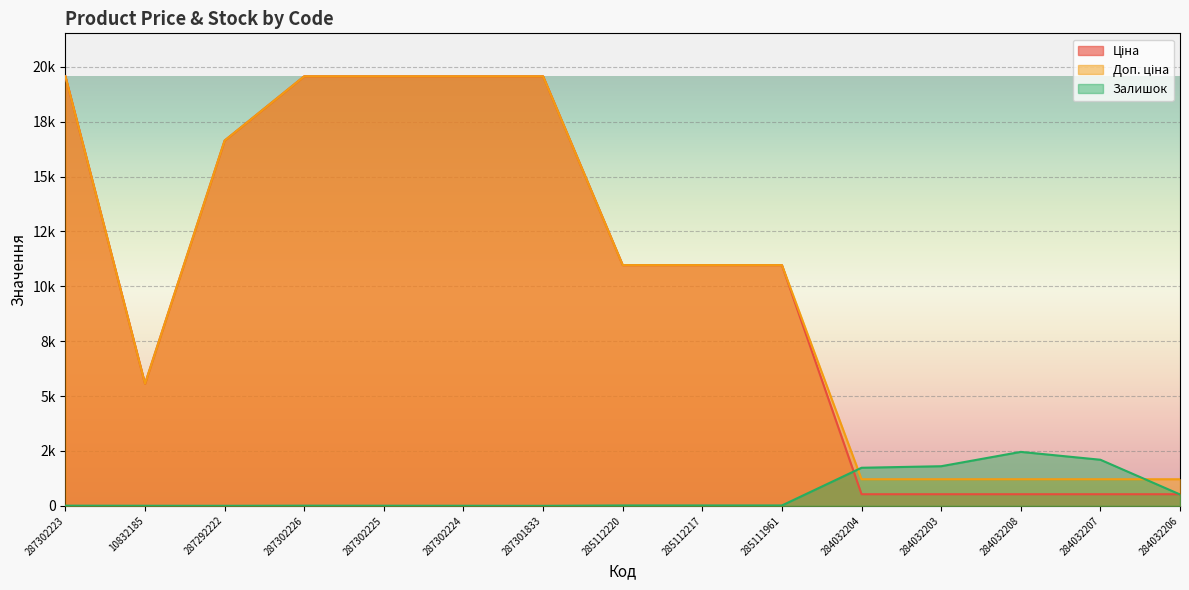

Reading left to right, extract all data points from this chart.

Ціна: 287302223=19564.9	10832185=5560.3	287292222=16636.8	287302226=19564.9	287302225=19564.9	287302224=19564.9	287301833=19564.9	285112220=10964.4	285112217=10964.4	285111961=10964.4	284032204=528.2	284032203=528.2	284032208=528.2	284032207=528.2	284032206=528.2
Доп. ціна: 287302223=19564.9	10832185=5560.3	287292222=16636.8	287302226=19564.9	287302225=19564.9	287302224=19564.9	287301833=19564.9	285112220=10964.4	285112217=10964.4	285111961=10964.4	284032204=1210.7	284032203=1210.7	284032208=1210.7	284032207=1210.7	284032206=1210.7
Залишок: 287302223=7.0	10832185=3.0	287292222=1.0	287302226=7.0	287302225=5.0	287302224=3.0	287301833=0.0	285112220=17.0	285112217=17.0	285111961=17.0	284032204=1734.0	284032203=1804.0	284032208=2457.0	284032207=2099.0	284032206=518.0